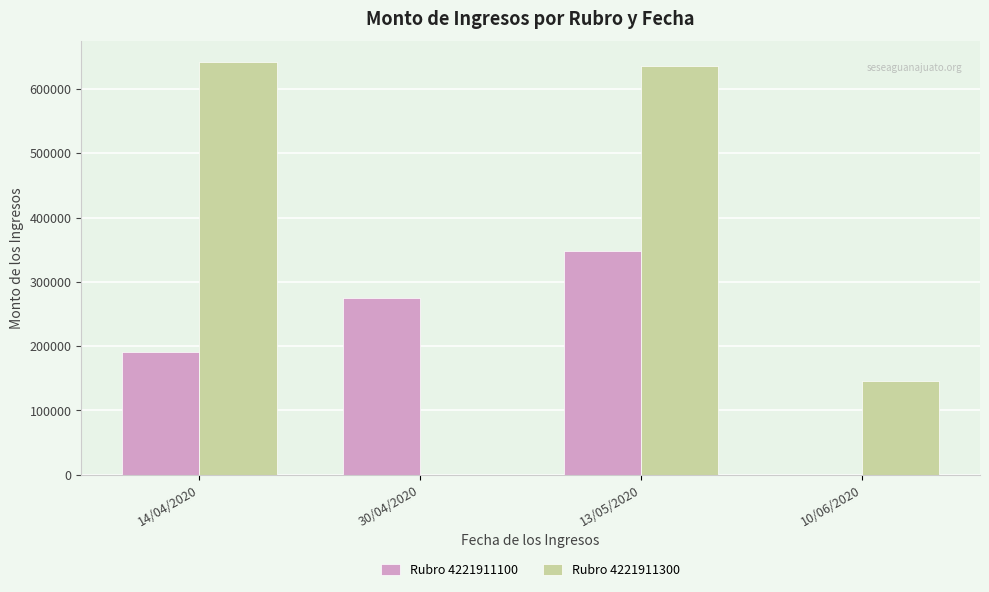

What is the sum of all Rubro 4221911100 values?

814110.5